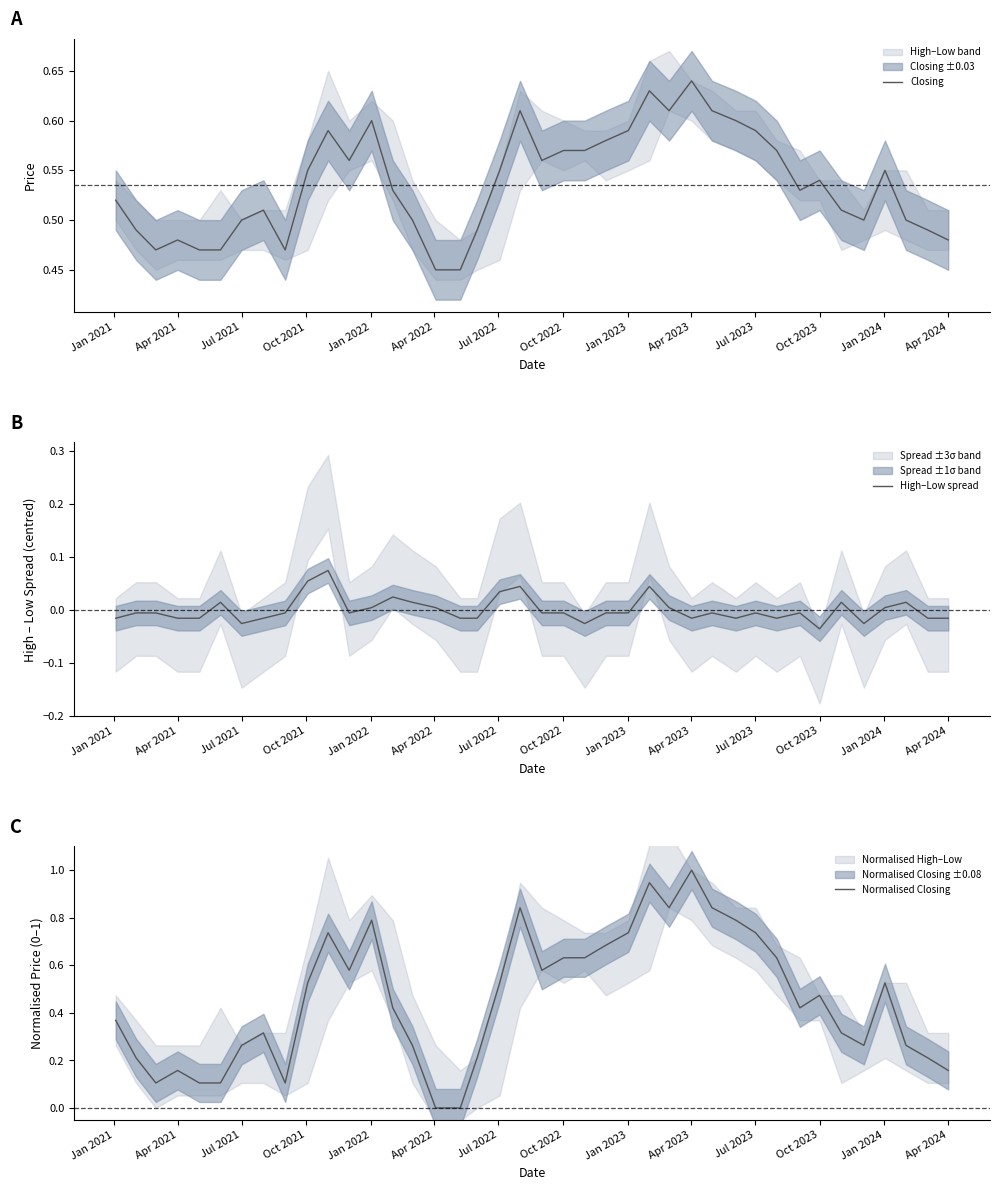

Reading right to left, what are all the values shown in this chart?

Closing: 0.5	0.5	0.5	0.6	0.5	0.5	0.5	0.5	0.6	0.6	0.6	0.6	0.6	0.6	0.6	0.6	0.6	0.6	0.6	0.6	0.6	0.6	0.5	0.5	0.5	0.5	0.5	0.6	0.6	0.6	0.6	0.5	0.5	0.5	0.5	0.5	0.5	0.5	0.5	0.5
High–Low spread: -0.0	-0.0	0.0	0.0	-0.0	0.0	-0.0	-0.0	-0.0	-0.0	-0.0	-0.0	-0.0	0.0	0.0	-0.0	-0.0	-0.0	-0.0	-0.0	0.0	0.0	-0.0	-0.0	0.0	0.0	0.0	0.0	-0.0	0.1	0.1	-0.0	-0.0	-0.0	0.0	-0.0	-0.0	-0.0	-0.0	-0.0
Normalised Closing: 0.2	0.2	0.3	0.5	0.3	0.3	0.5	0.4	0.6	0.7	0.8	0.8	1.0	0.8	0.9	0.7	0.7	0.6	0.6	0.6	0.8	0.5	0.2	0.0	0.0	0.3	0.4	0.8	0.6	0.7	0.5	0.1	0.3	0.3	0.1	0.1	0.2	0.1	0.2	0.4